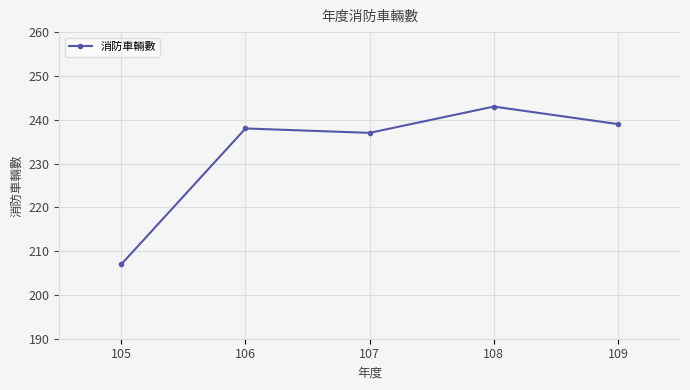

Which has a higher value, 109 or 108?

108